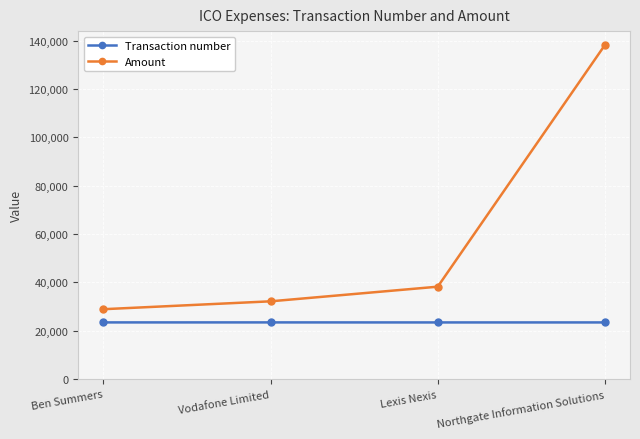

True or false: Transaction number and Amount intersect in this chart.

False